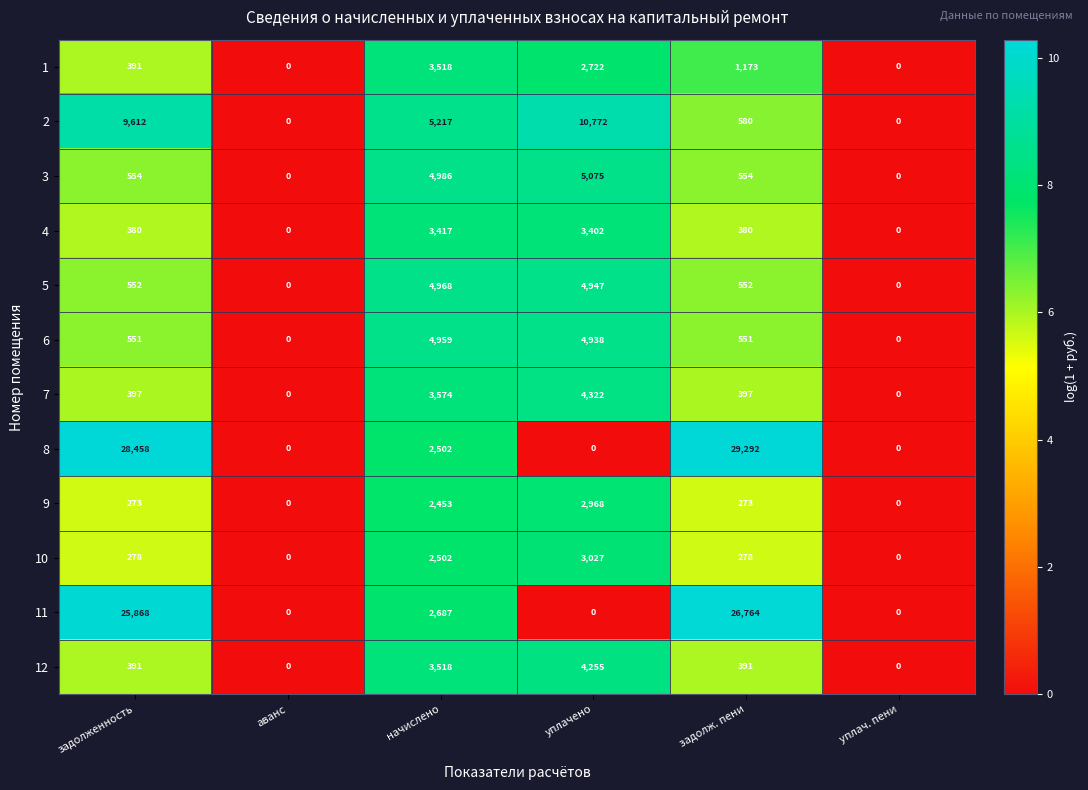

What is the approximate value of 1 at уплачено, to the nearest 100?

2700